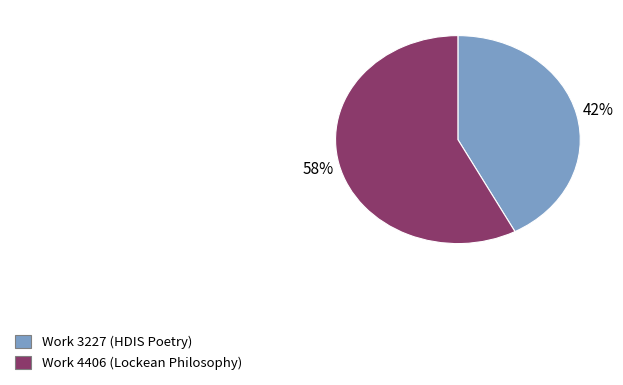

To the nearest percent, what percentage of the pie is Work 4406 (Lockean Philosophy)?

58%